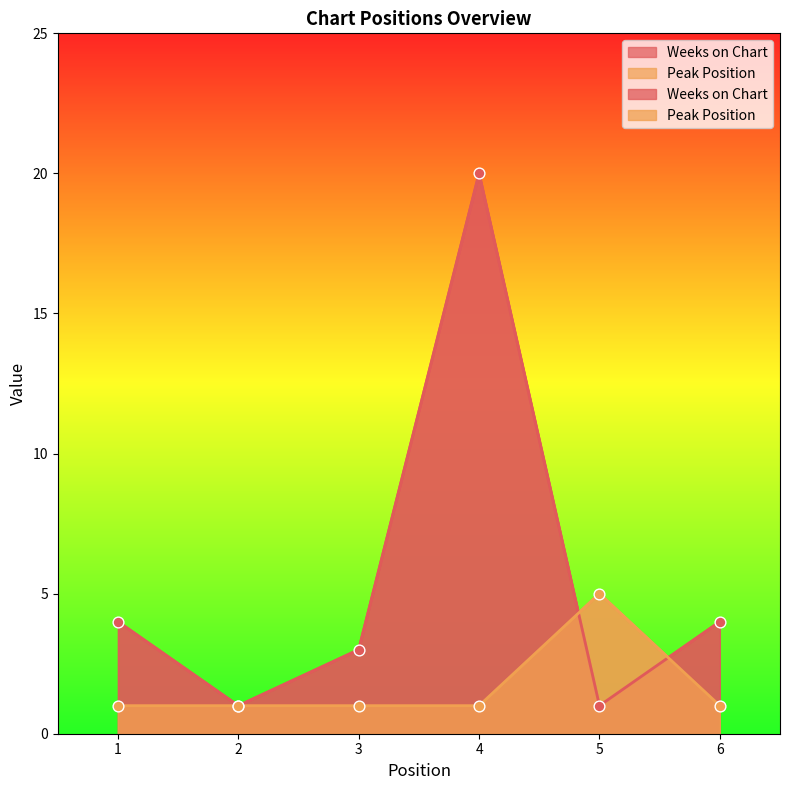

Which series has the widest spread of Y values?

Weeks on Chart